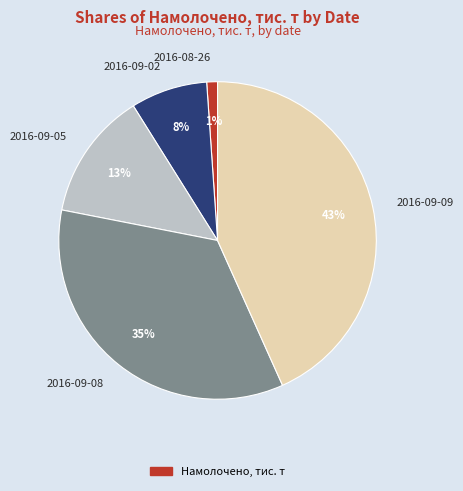

To the nearest percent, what is the average slice percentage?

20%